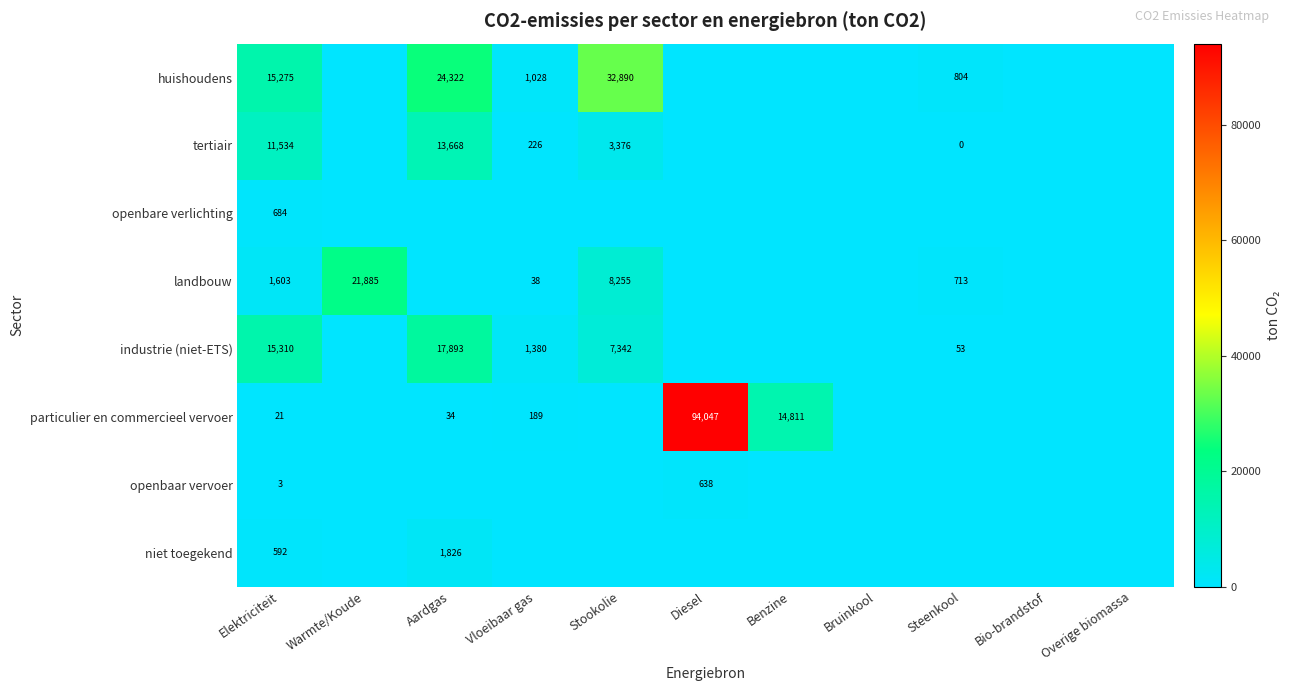

Is it true that landbouw equals 1603 at Elektriciteit?

True